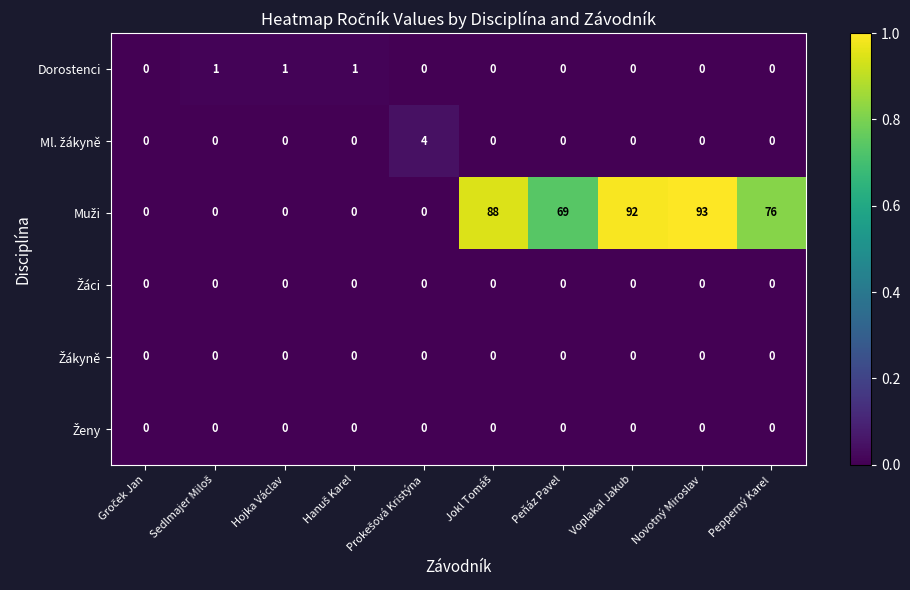

Which label corresponds to the largest value in the chart?

Novotný Miroslav